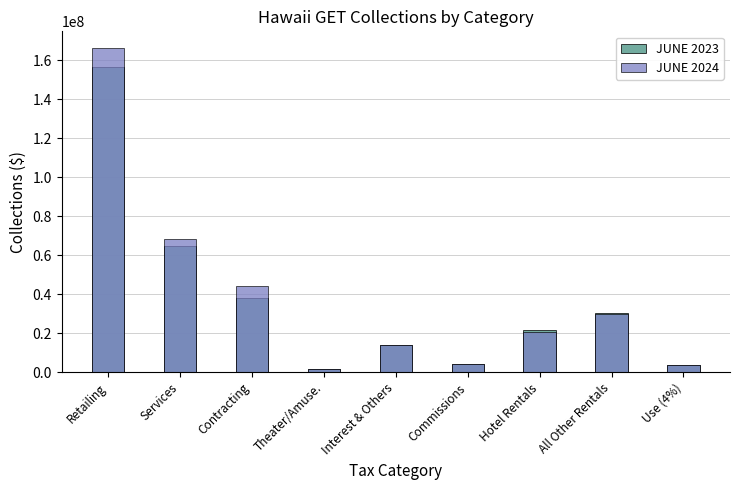

Rank the series by their maximum value, from lowest to highest.

JUNE 2023, JUNE 2024